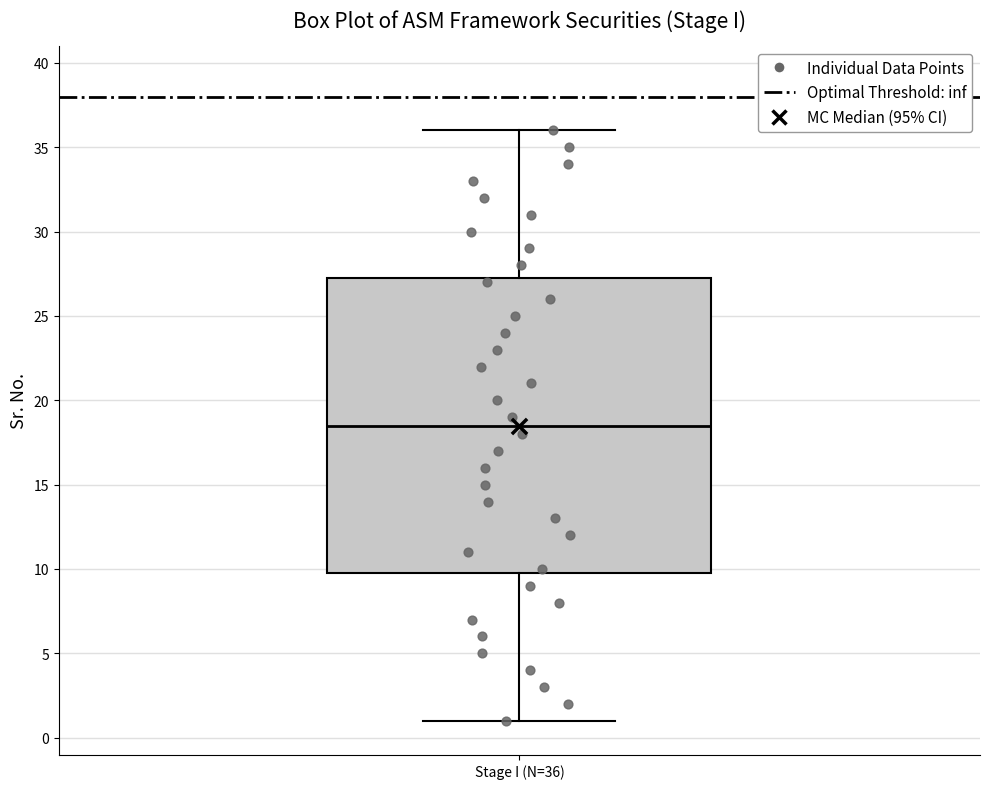

Where is the lower edge of the box for Stage I (N=36) on the y-axis? The values are not printed on the chart, so give them approximately, as read against the axis.

10.0